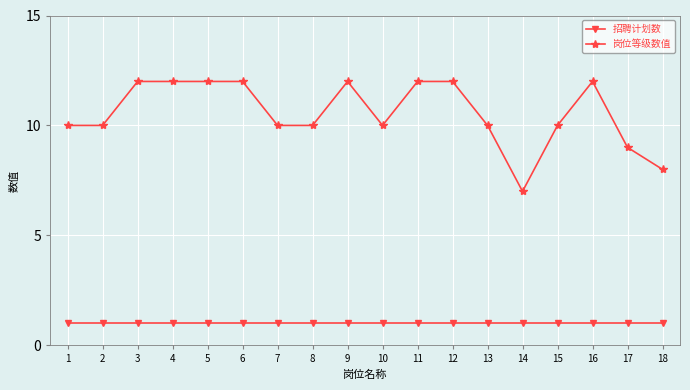

What is the minimum value shown in the chart?

1